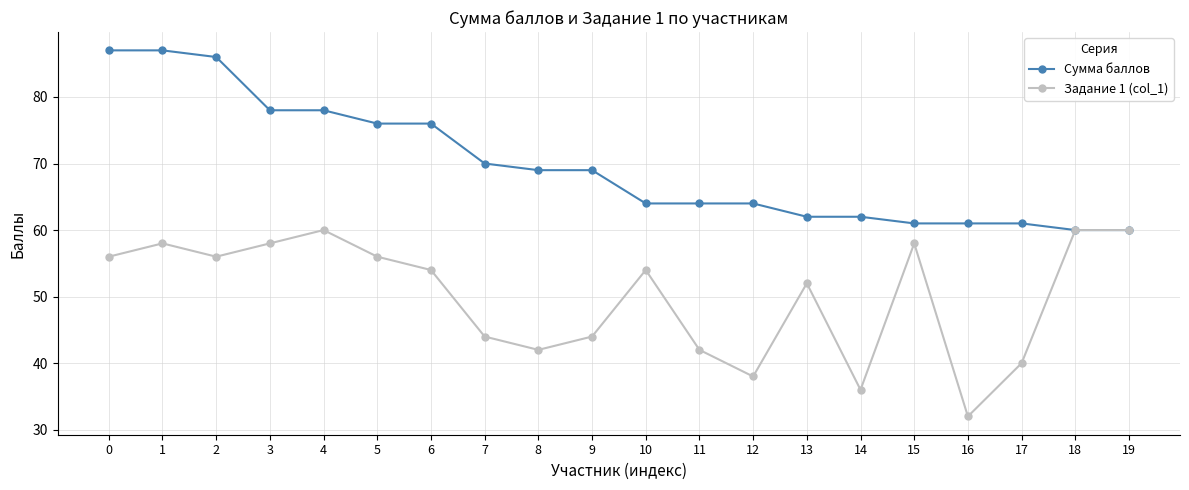

Which series has the widest spread of values?

Задание 1 (col_1)